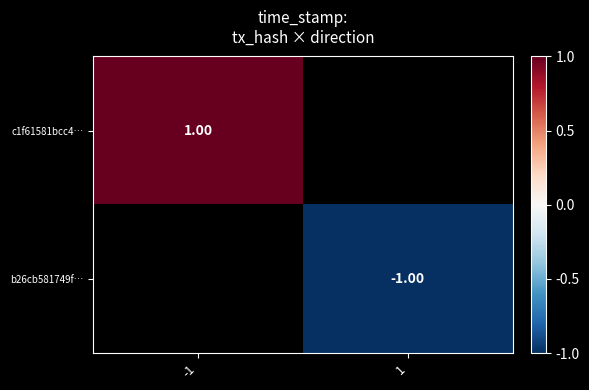

Is the value of b26cb581749f… at 1 greater than the value of c1f61581bcc4… at -1?

No